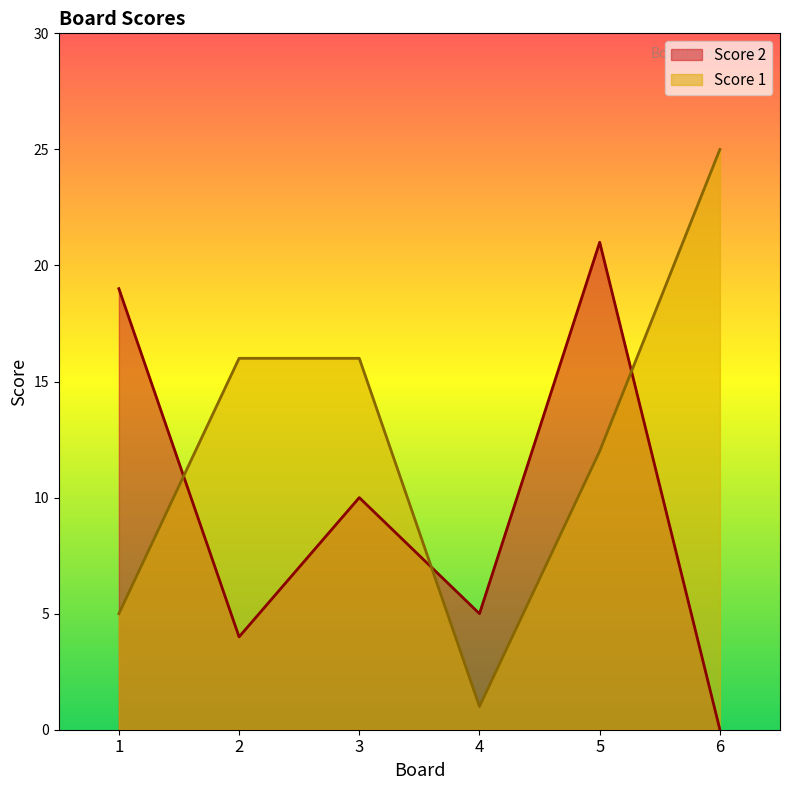

What is the value of the Score 1 point at the 5th from the left?

12